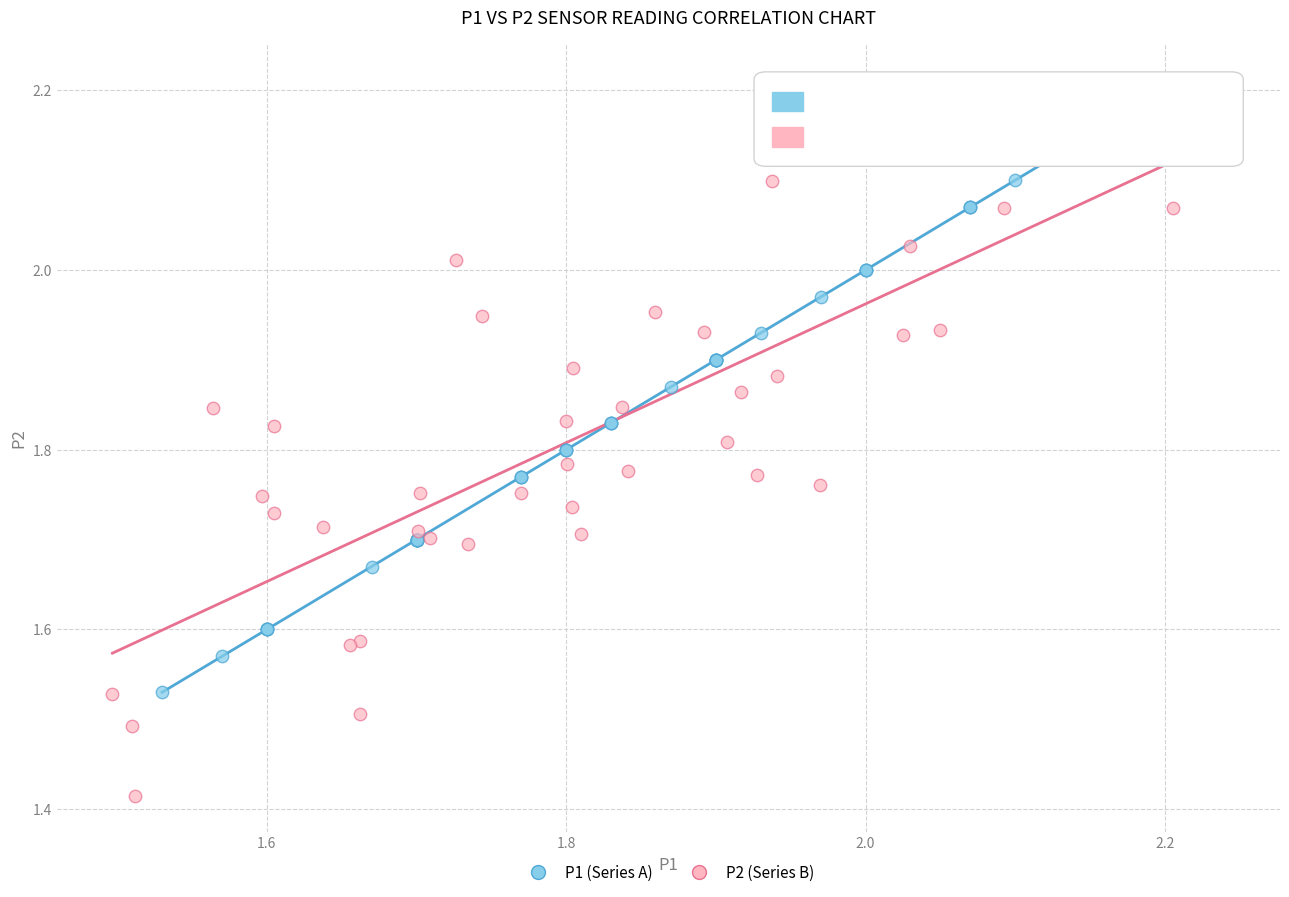

Which series reaches the maximum Y coordinate?

P2 (Series B)